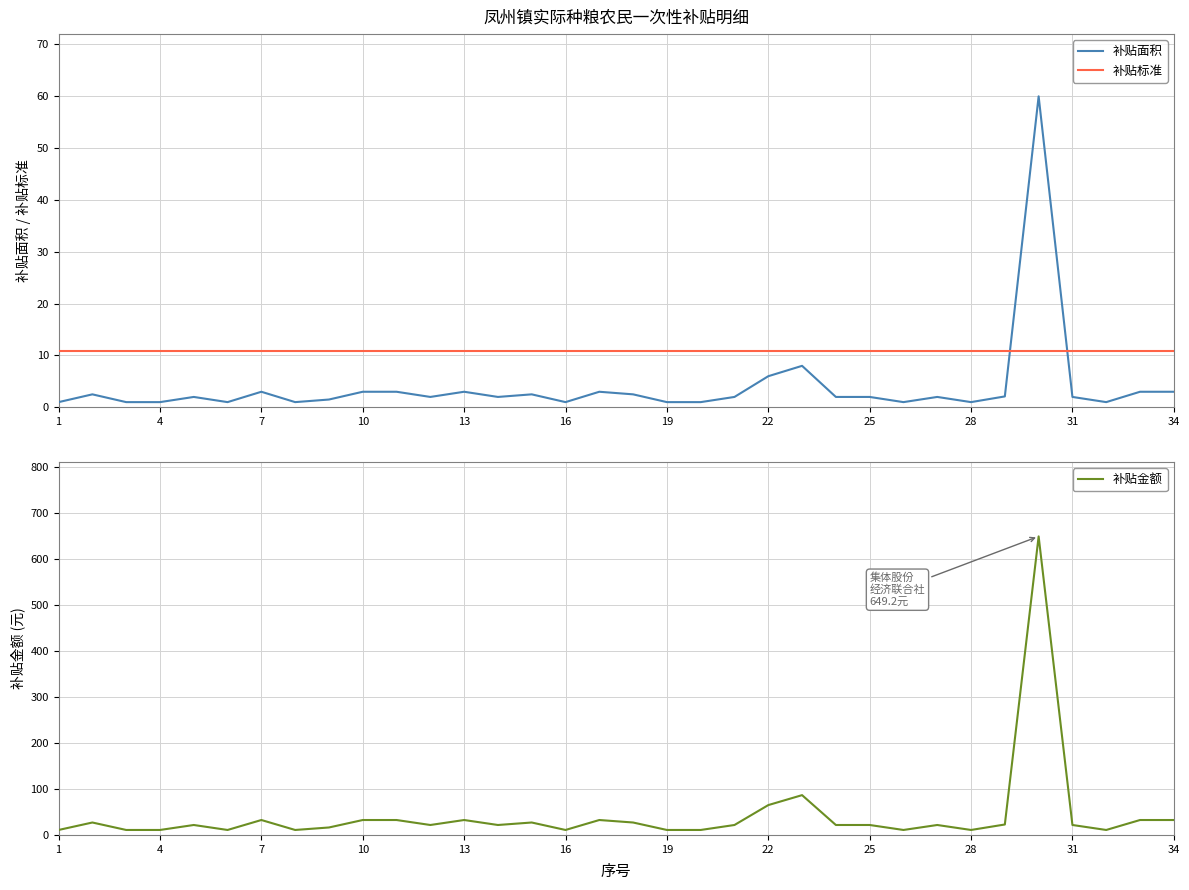

After their last crossing, which series has the higher values: 补贴面积 or 补贴标准?

补贴标准